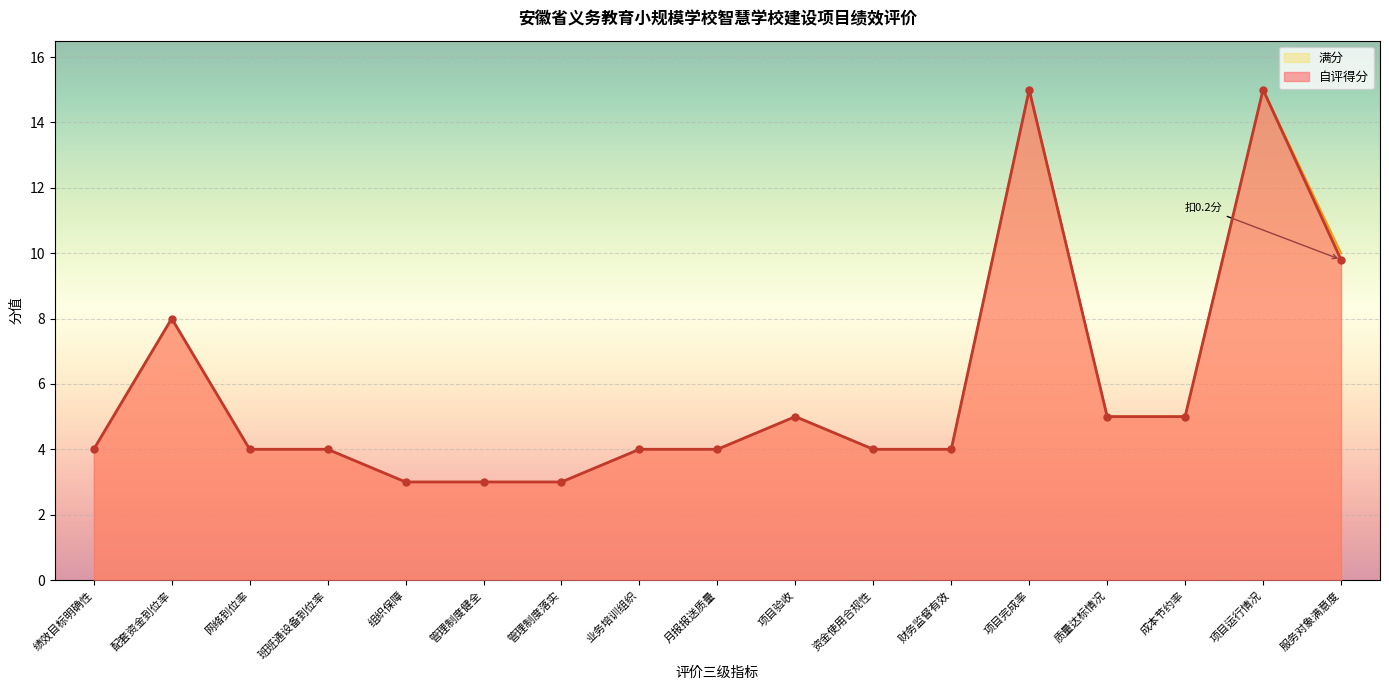

Reading left to right, what are all the values shown in this chart?

绩效目标明确性=4.0	配套资金到位率=8.0	网络到位率=4.0	班班通设备到位率=4.0	组织保障=3.0	管理制度健全=3.0	管理制度落实=3.0	业务培训组织=4.0	月报报送质量=4.0	项目验收=5.0	资金使用合规性=4.0	财务监督有效=4.0	项目完成率=15.0	质量达标情况=5.0	成本节约率=5.0	项目运行情况=15.0	服务对象满意度=9.8